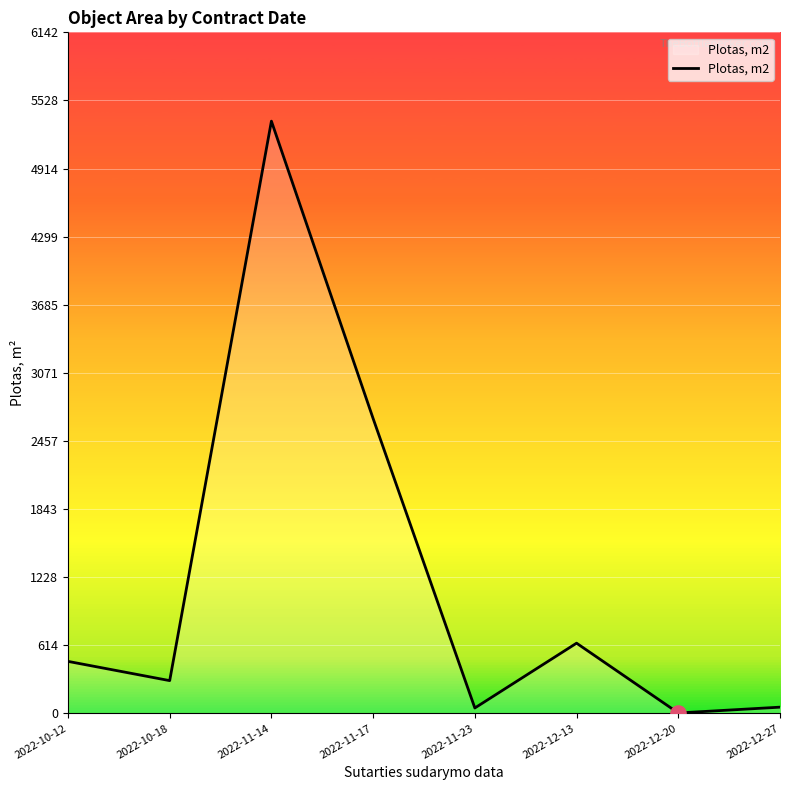

What is the change in value from 2022-10-12 to 2022-12-20?

-465.4